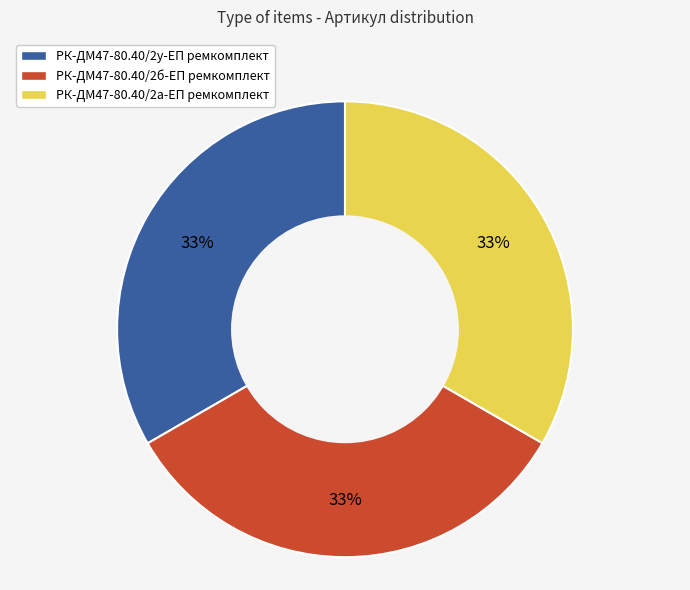

To the nearest percent, what portion does РК-ДМ47-80.40/2б-ЕП ремкомплект represent?

33%